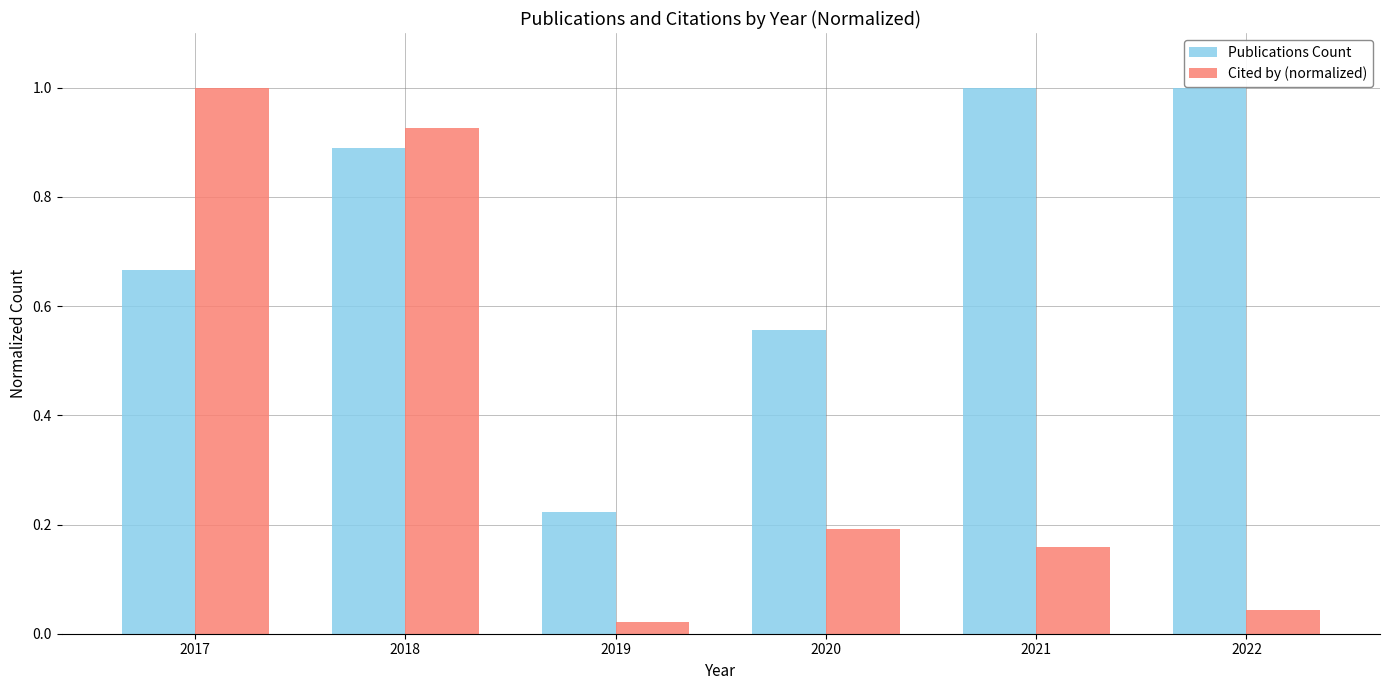

List the series in order of their overall mean, lowest first.

Cited by (normalized), Publications Count